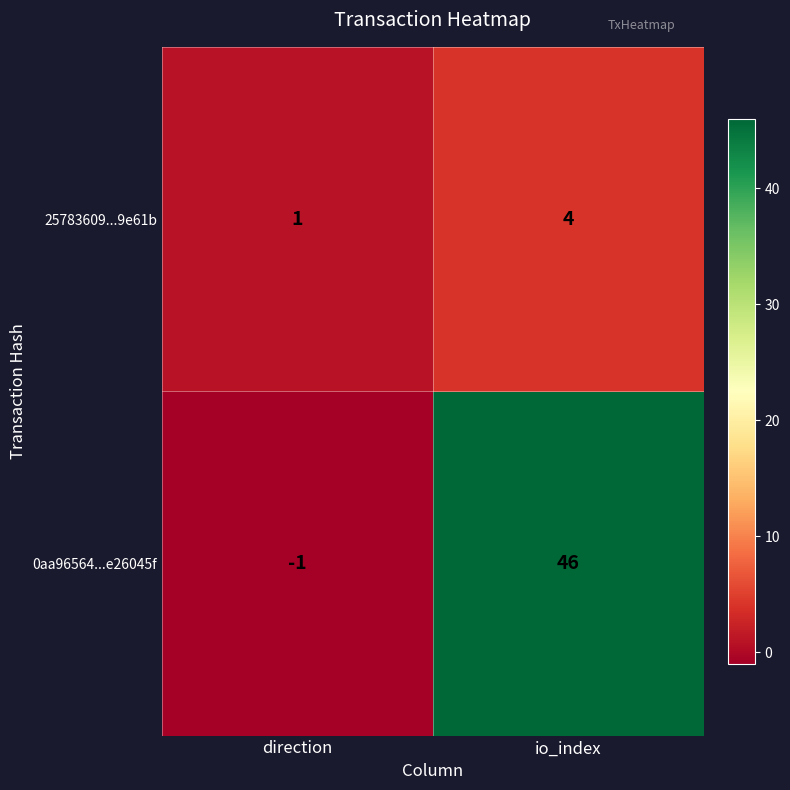

Where is 25783609...9e61b nearest to the value 2?

direction